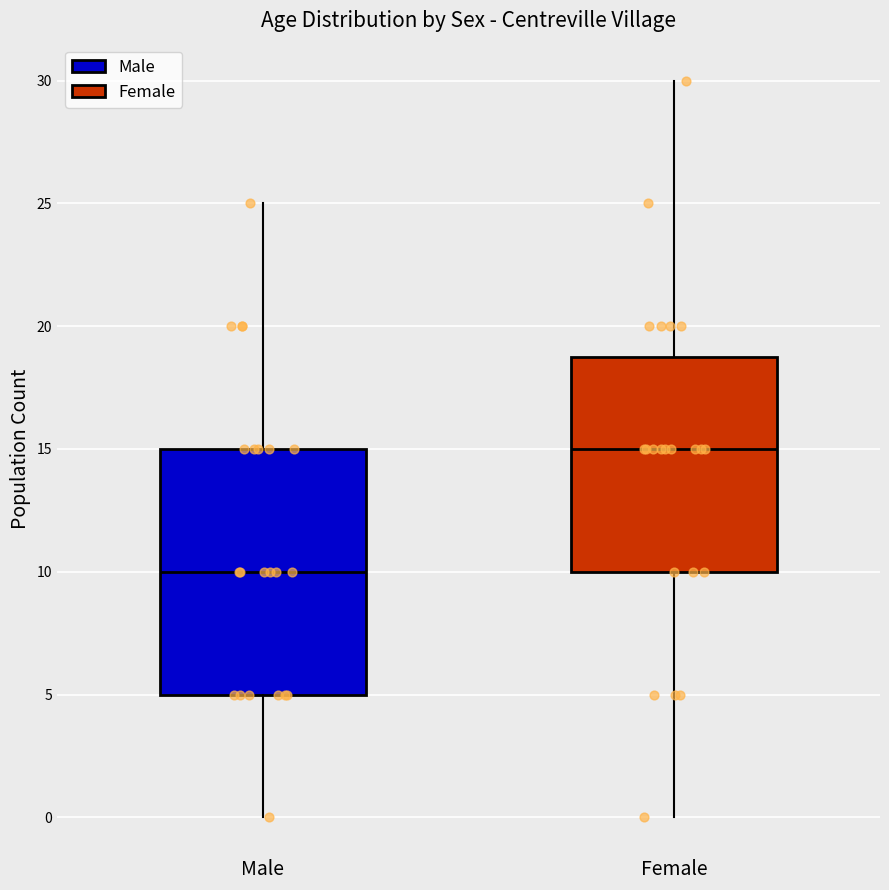

Reading left to right, read every box against the y-axis: the position of its median line, the range the box covers, and the ends of its whiskers. The values are not printed on the chart, so give them approximately, as read against the axis.

Male: median 10, box 5 to 15, whiskers 0 to 25
Female: median 15, box 10 to 19, whiskers 0 to 30